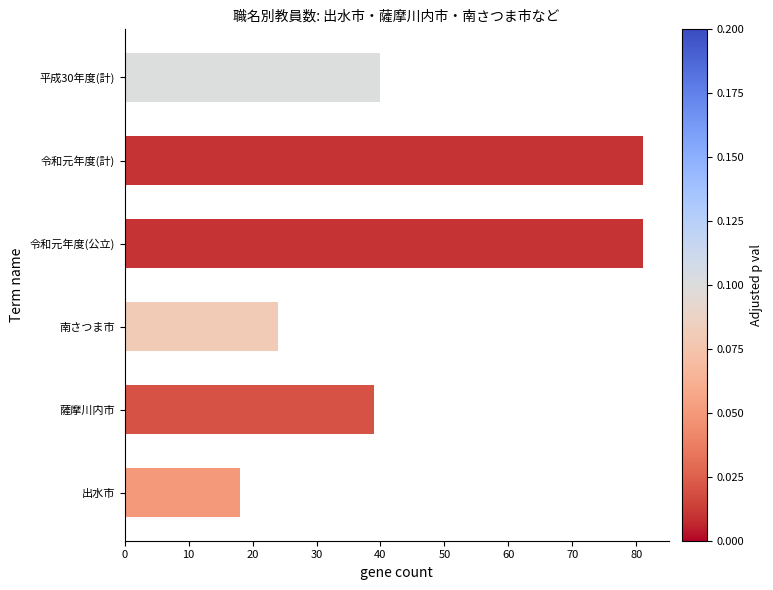

Is it true that the value at 令和元年度(公立) is 105?

False